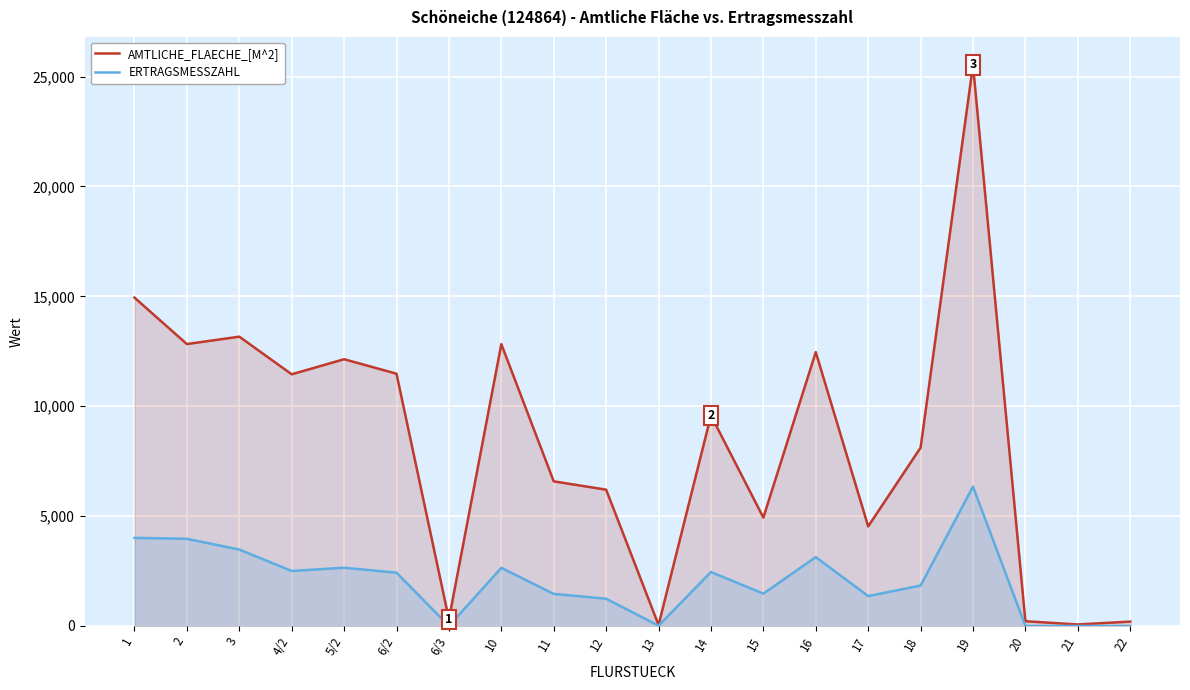

What is the spread (max minus min) of values at 1?

10932